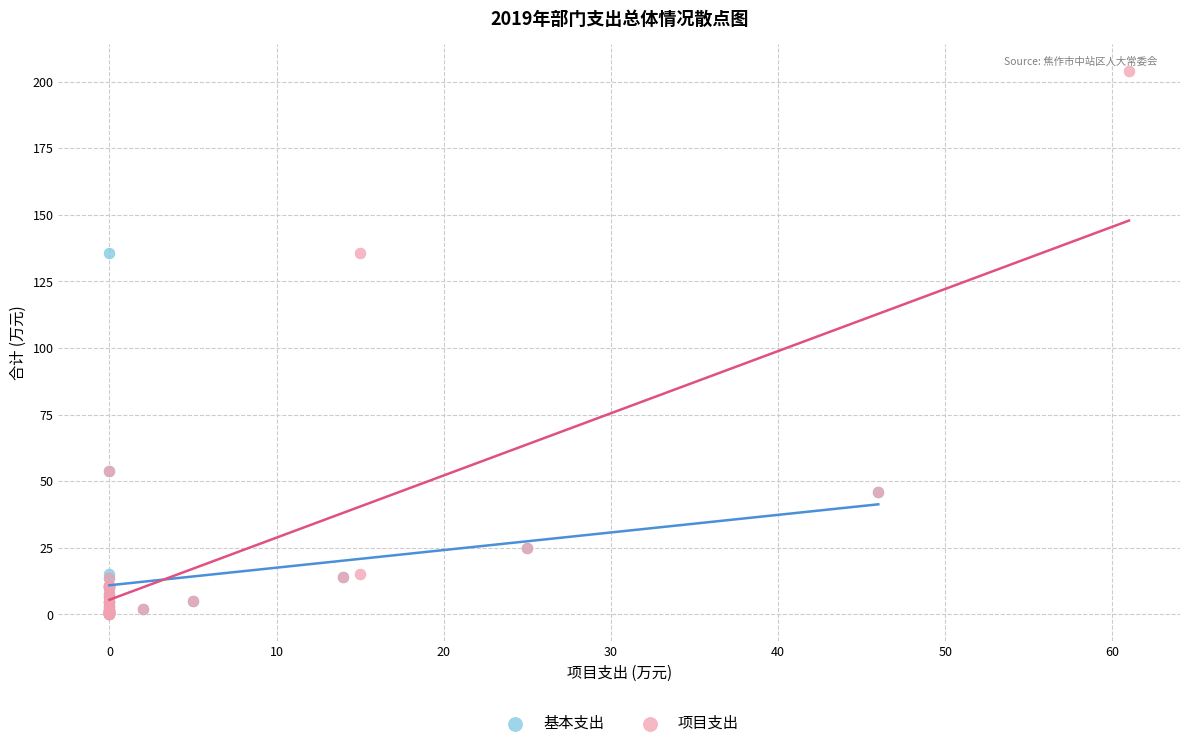

Which series contains the highest Y value?

项目支出